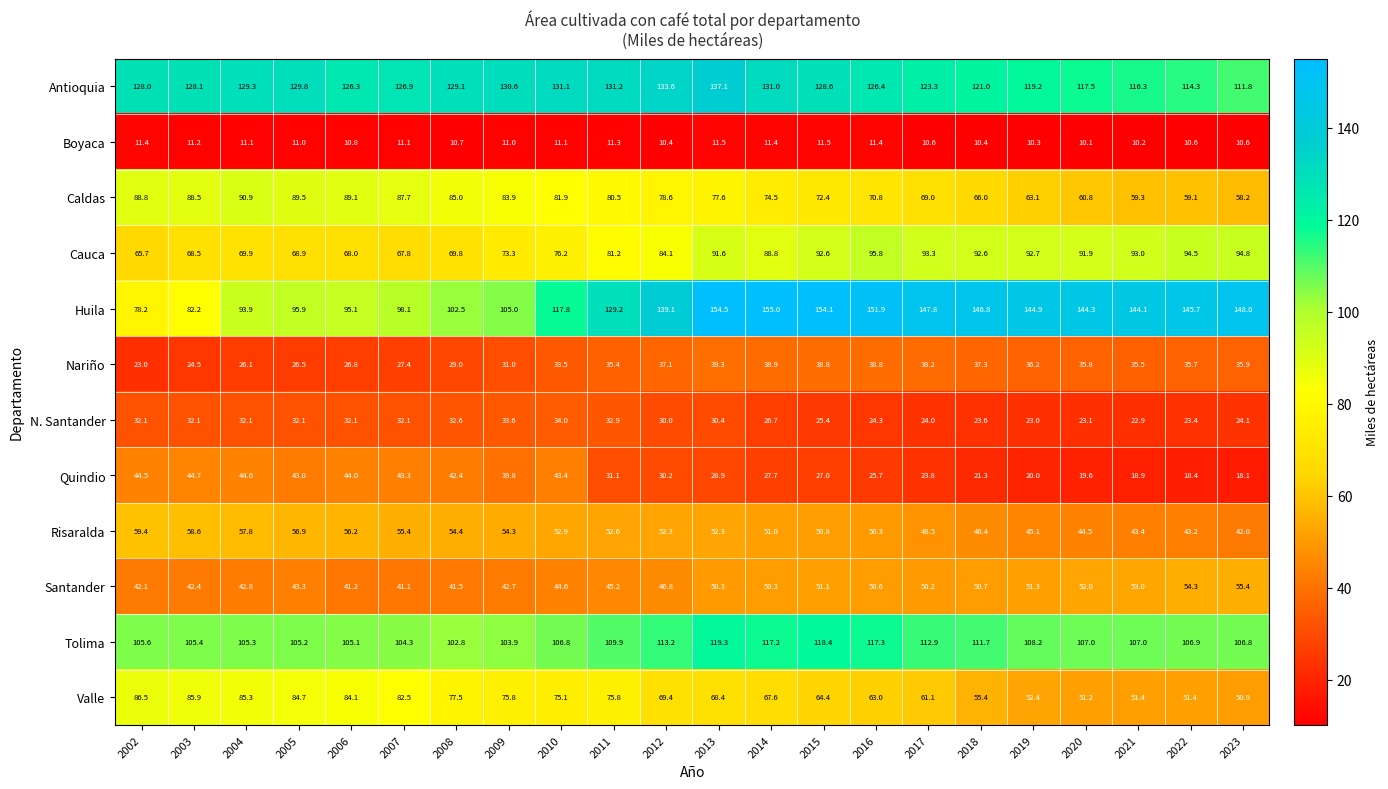

Which series has the largest total across all categories?

Huila